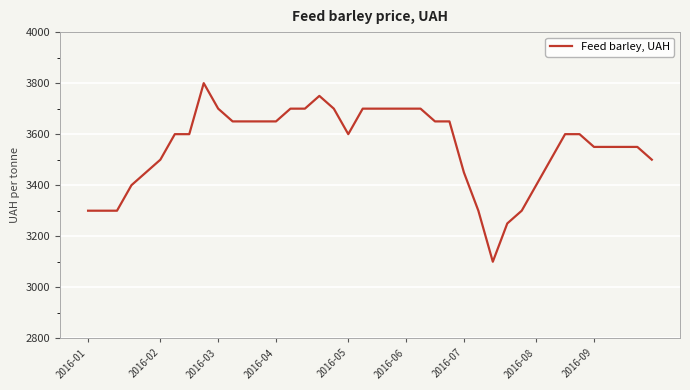

Reading left to right, extract all data points from this chart.

3300	3300	3300	3400	3450	3500	3600	3600	3800	3700	3650	3650	3650	3650	3700	3700	3750	3700	3600	3700	3700	3700	3700	3700	3650	3650	3450	3300	3100	3250	3300	3400	3500	3600	3600	3550	3550	3550	3550	3500